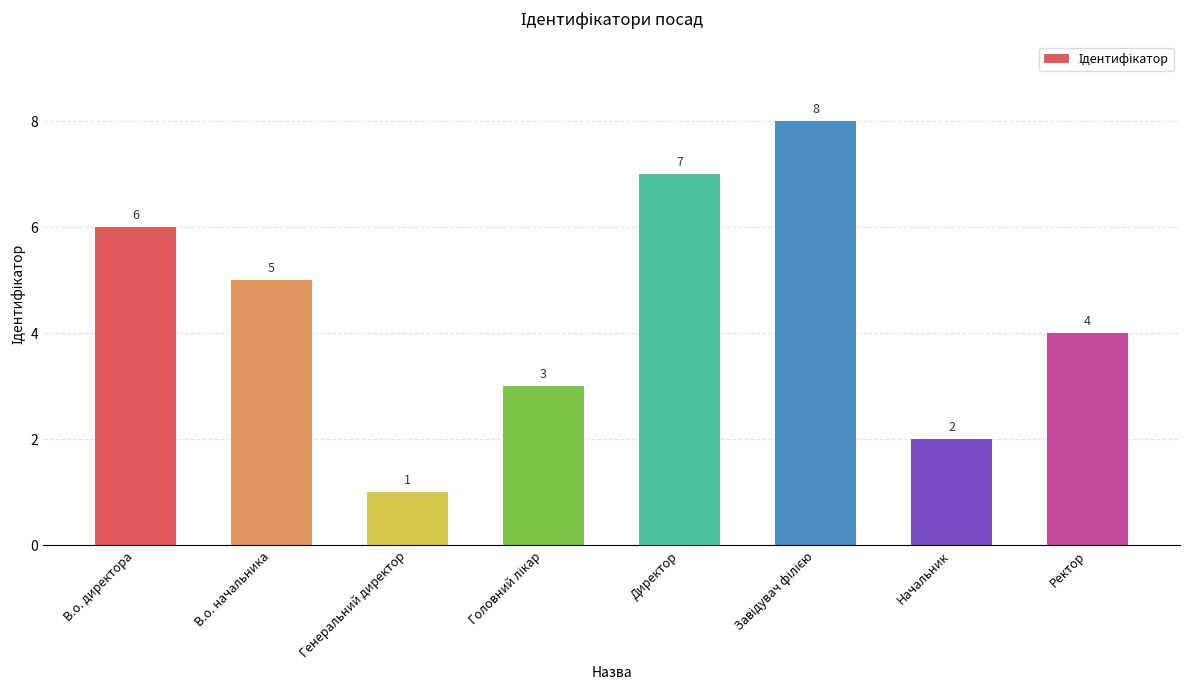

What is the label of the 4th bar from the right?

Директор